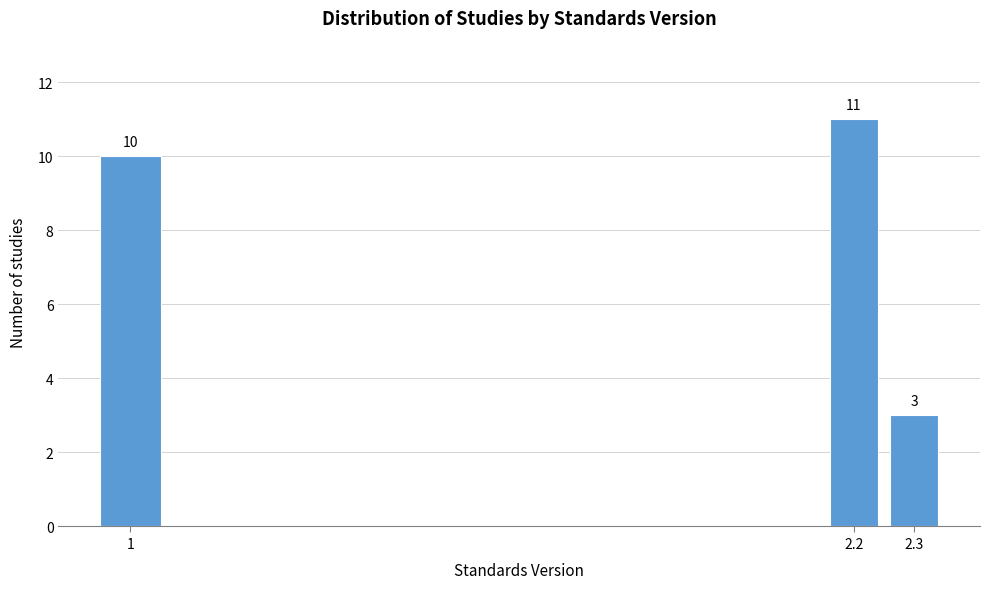

Reading right to left, what are all the values shown in this chart?

2.3=3	2.2=11	1=10